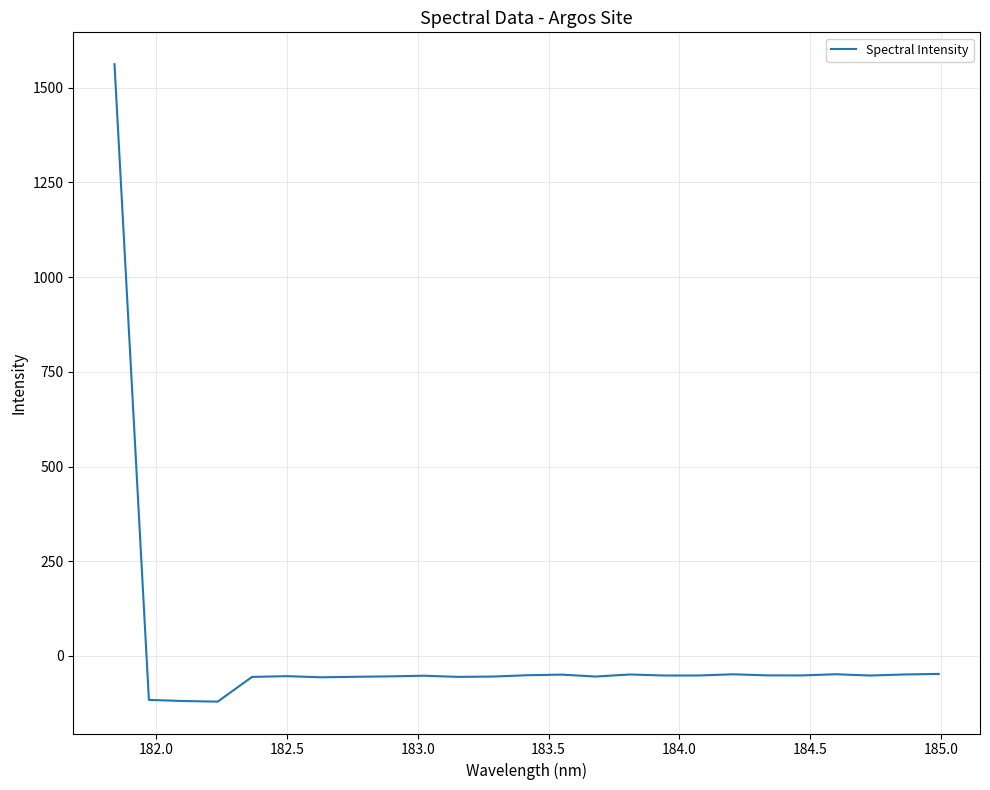

What is the difference between the second highest and second lowest values?

71.6